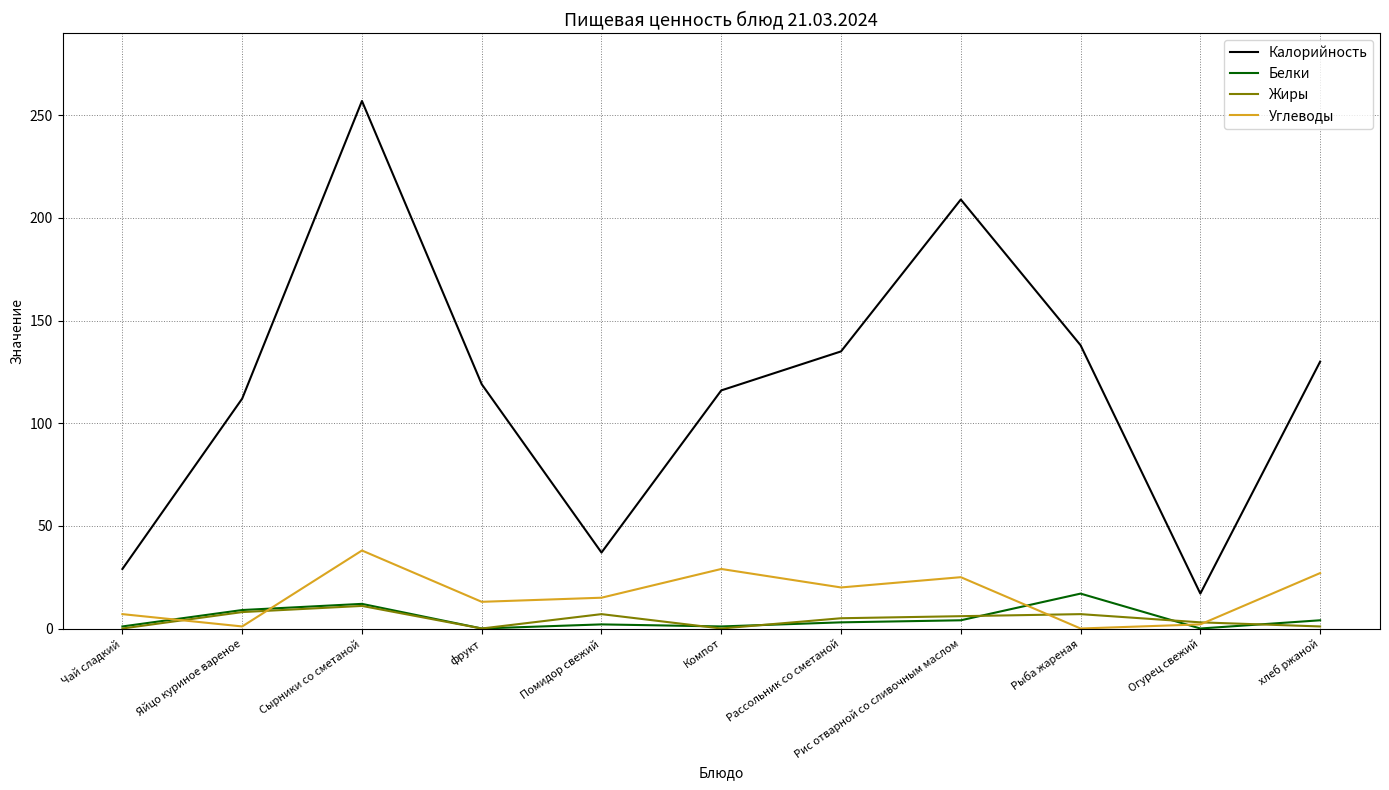

The value of Калорийность at Помидор свежий is 56. True or false?

False